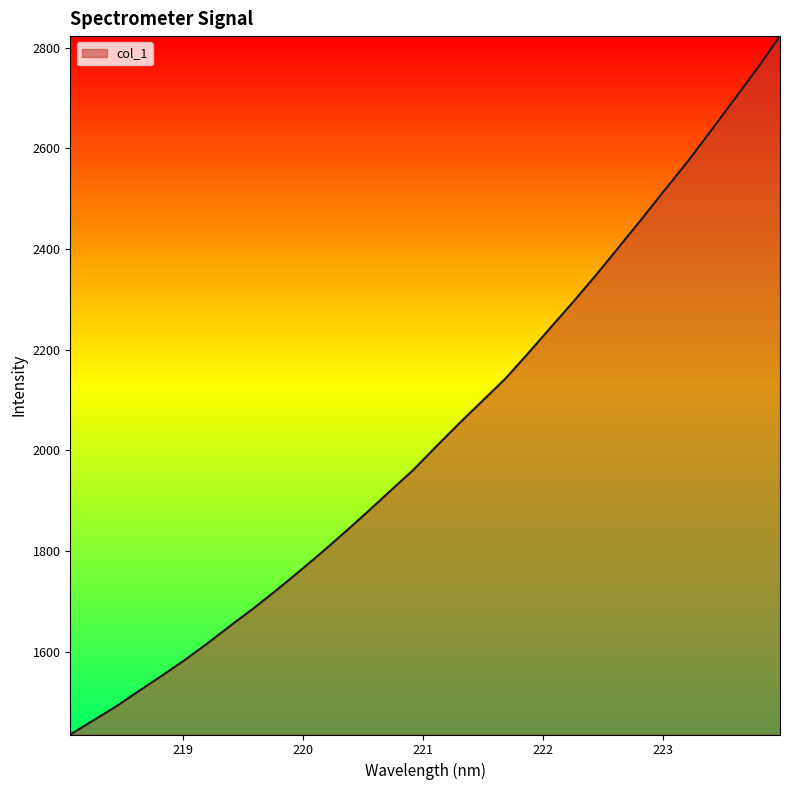

What is the minimum value shown in the chart?

1435.2